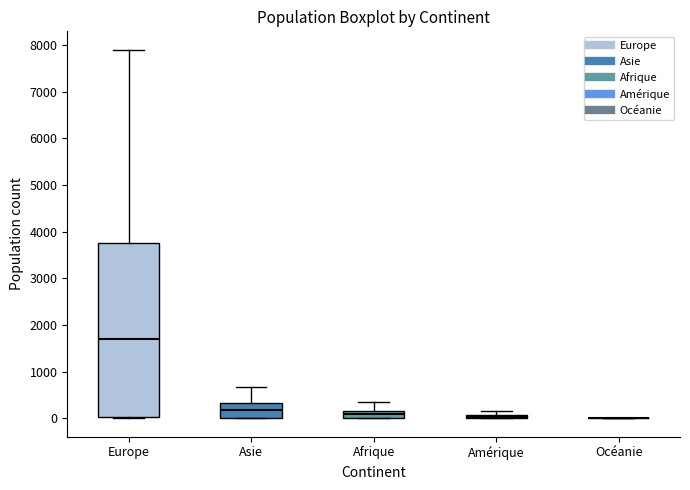

Comparing the boxes themselves (not the whiskers), which one is the tallest?

Europe